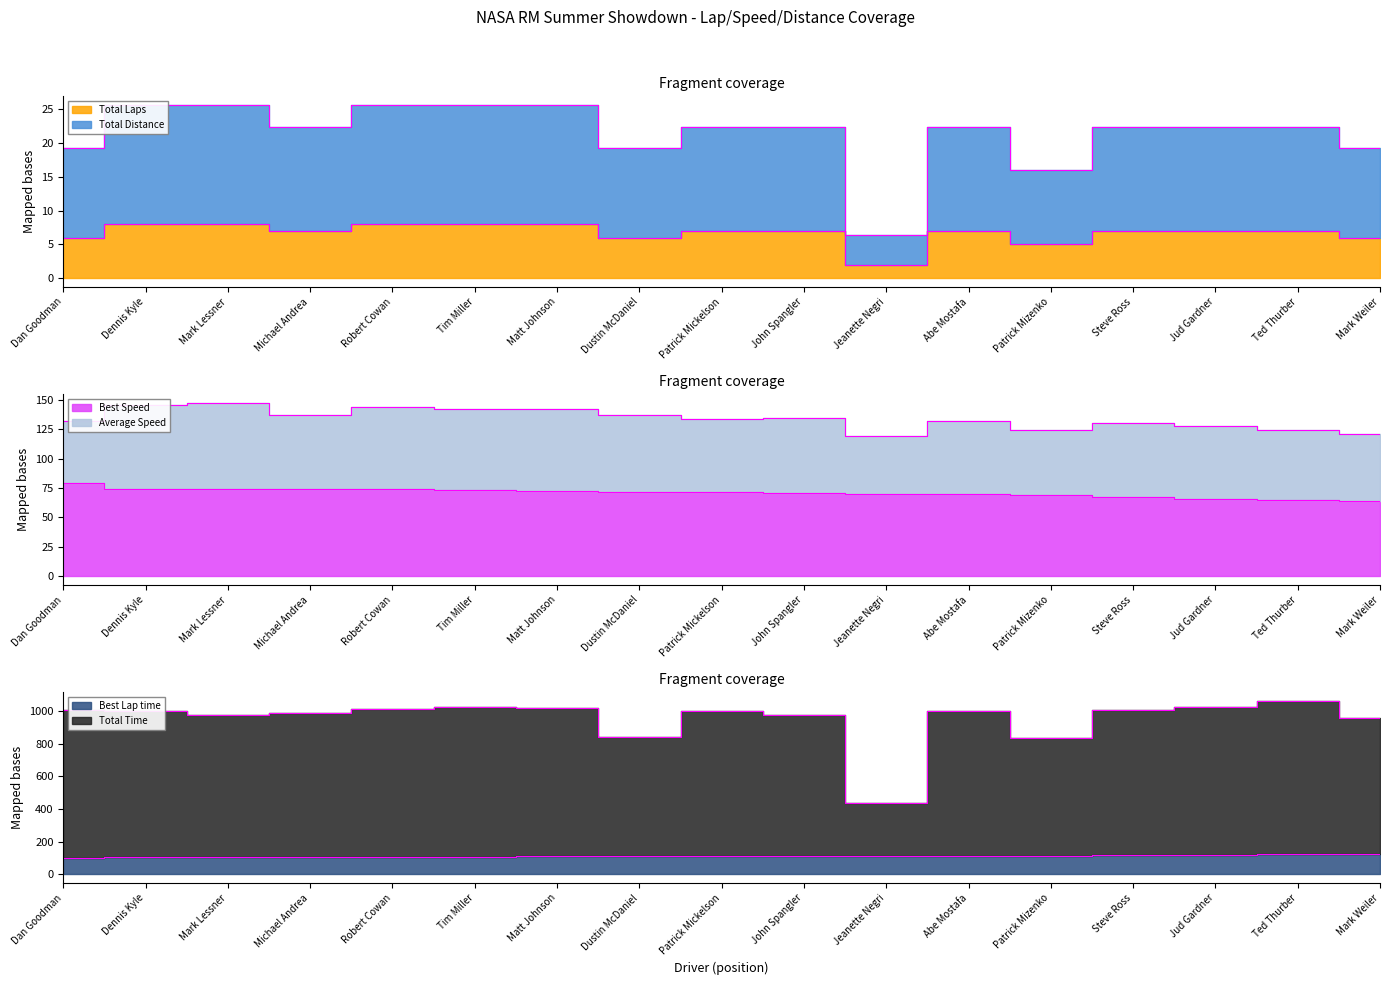

What is the minimum value for Total Laps?

2.0